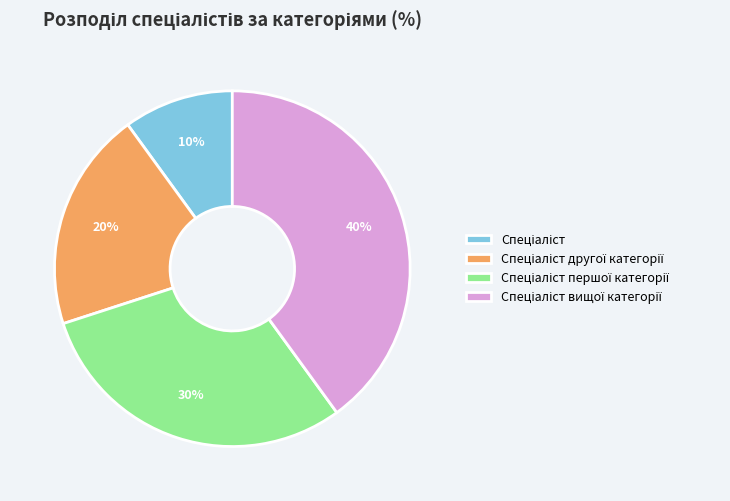

Does any single category account for the majority?

No